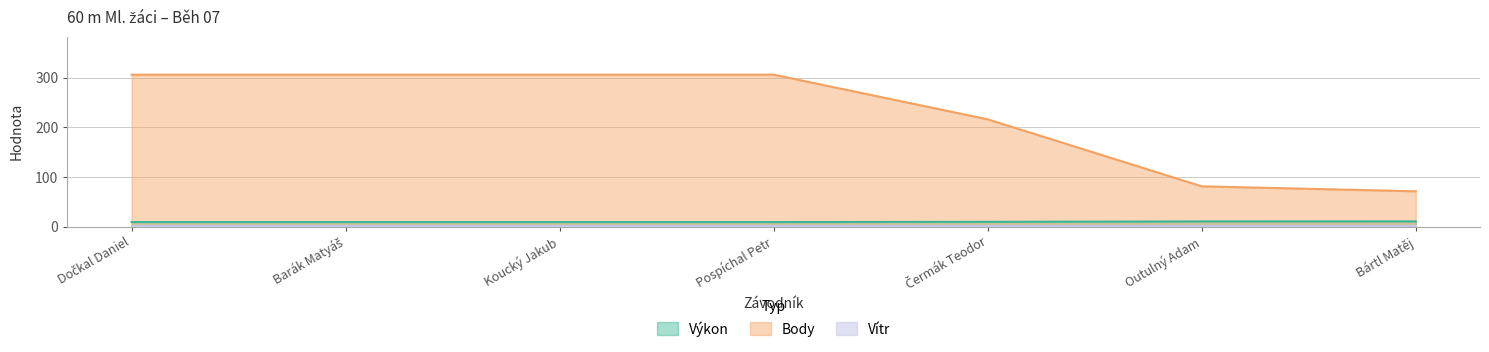

Which series has the largest total across all categories?

Body